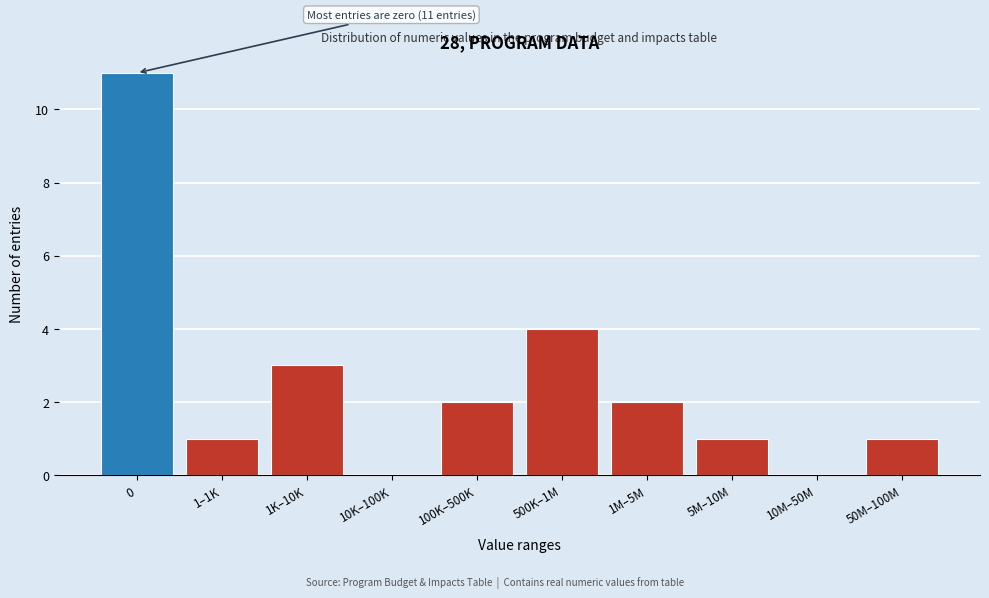

Reading left to right, what are all the values shown in this chart?

0=11	1–1K=1	1K–10K=3	10K–100K=0	100K–500K=2	500K–1M=4	1M–5M=2	5M–10M=1	10M–50M=0	50M–100M=1